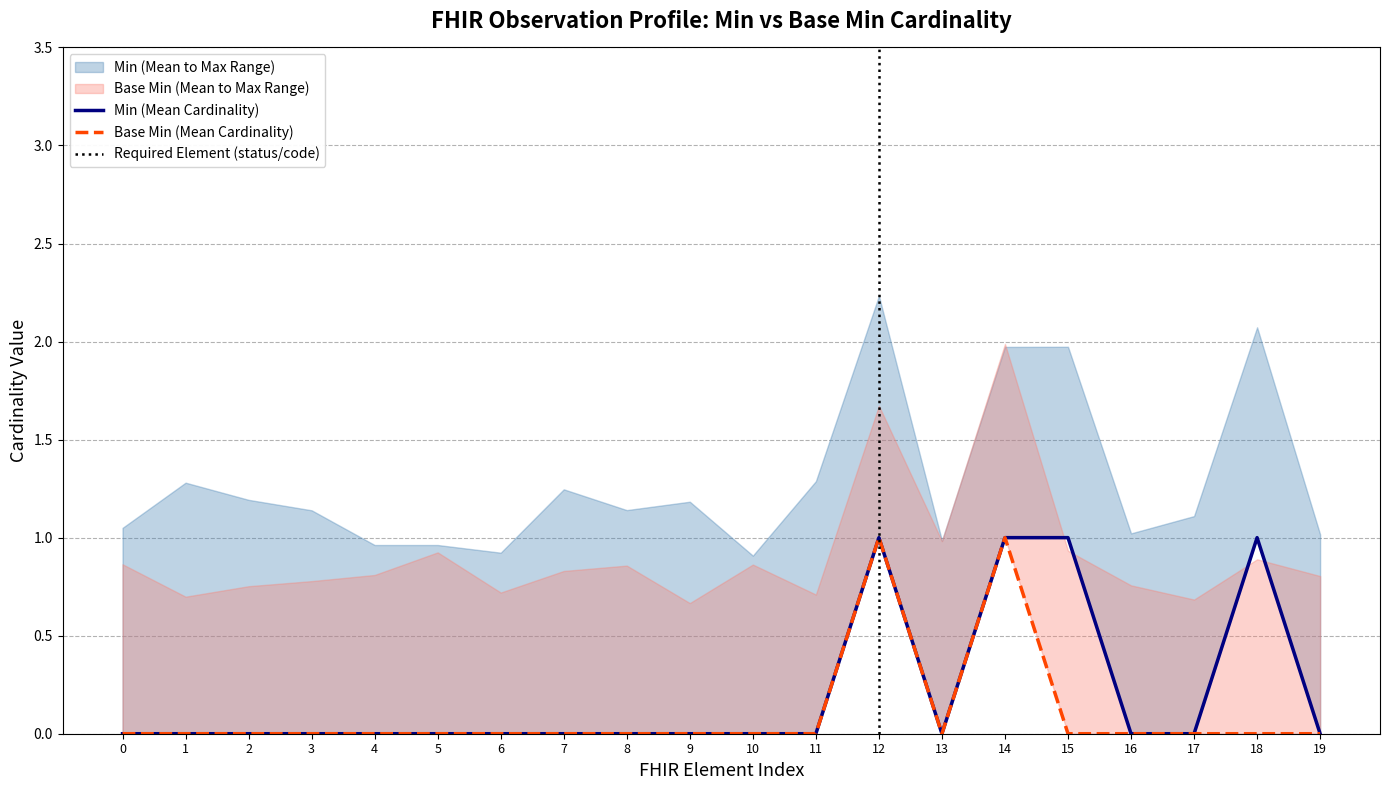

True or false: Min (Pre-Ash Mean) has a value of 0 at 0.

False